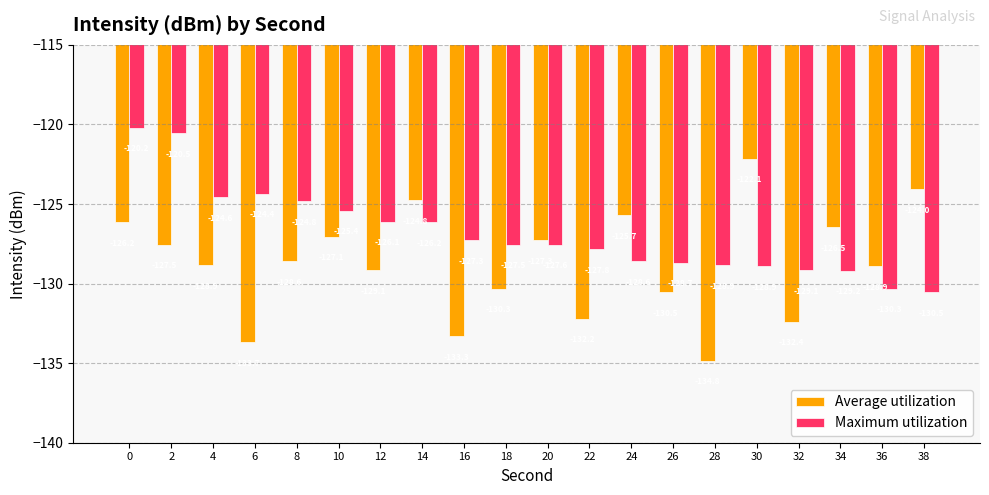

At which label is Maximum utilization closest to -125?

8